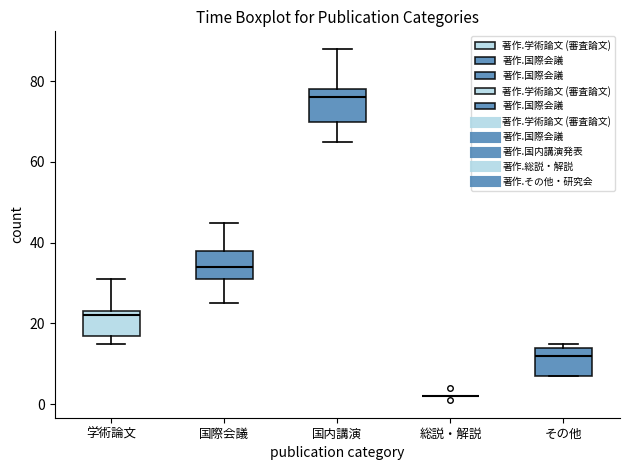

Reading left to right, transcribe this box plot: for each box, give where its median line is, the range the box spans, and where its two whiskers end, as read against the y-axis. The values are not printed on the chart, so give them approximately, as read against the axis.

学術論文: median 22, box 18 to 24, whiskers 16 to 32
国際会議: median 34, box 32 to 38, whiskers 26 to 46
国内講演: median 76, box 70 to 78, whiskers 66 to 88
総説・解説: box collapsed to a line at 2, whiskers 2 to 2
その他: median 12, box 8 to 14, whiskers 8 to 16